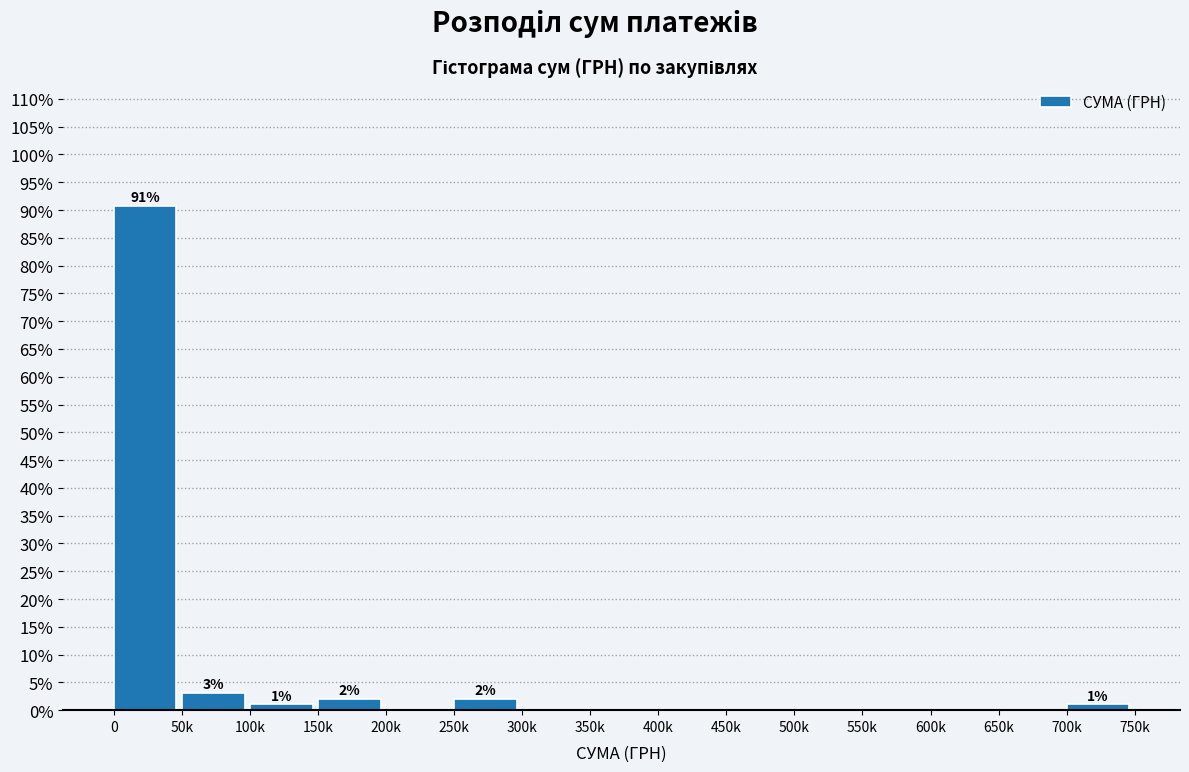

Reading left to right, transcribe all the data shown in this chart.

0=90.7	50k=3.1	100k=1.0	150k=2.1	200k=0.0	250k=2.1	300k=0.0	350k=0.0	400k=0.0	450k=0.0	500k=0.0	550k=0.0	600k=0.0	650k=0.0	700k=1.0